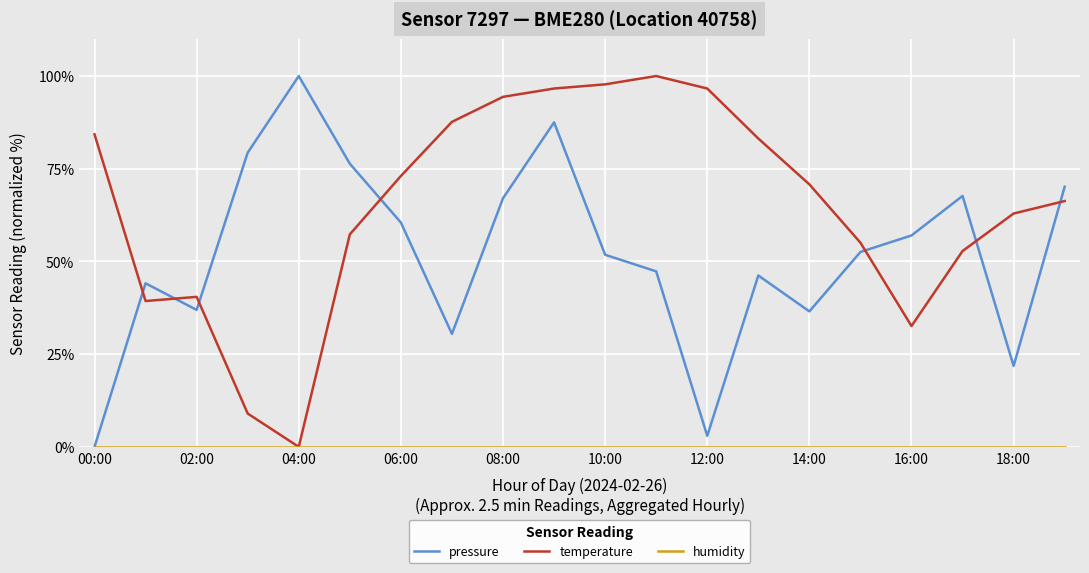

What is the difference between the maximum and second lowest values in the pressure series?

97.0